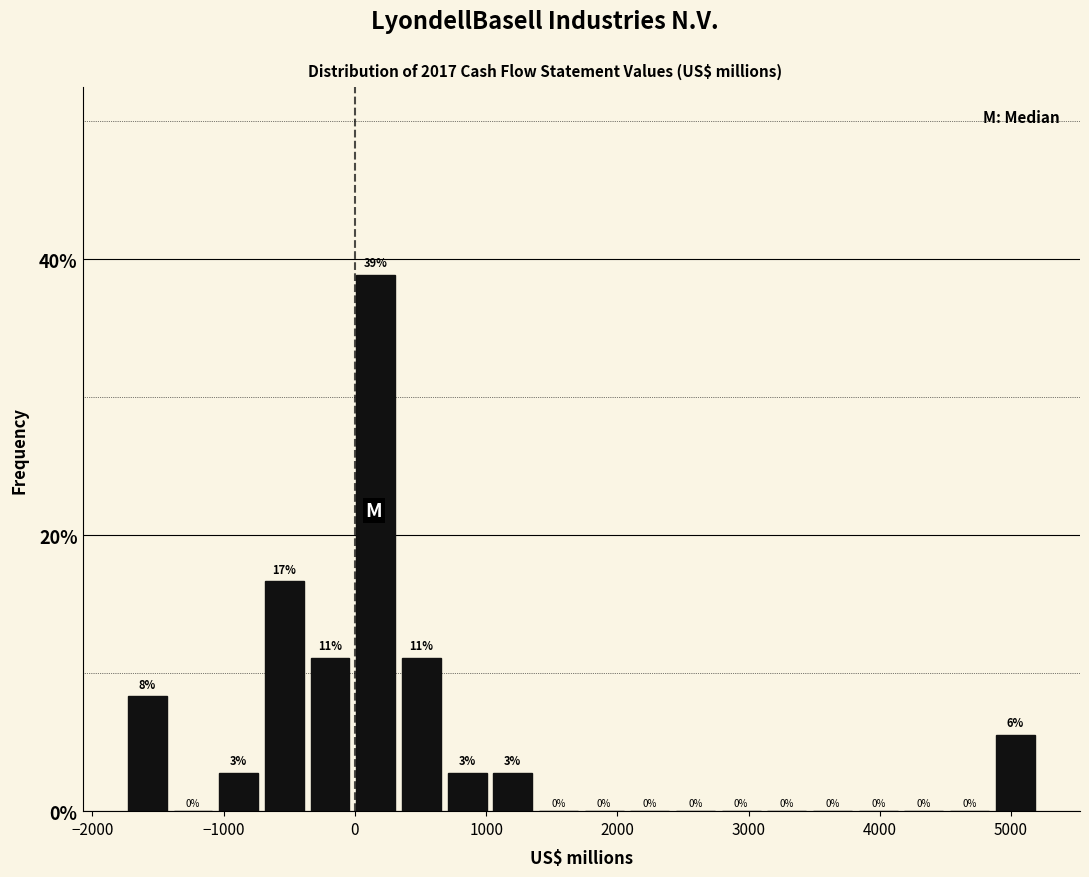

Read against the x-axis, roughly where is the centre of the tallest bar?

200